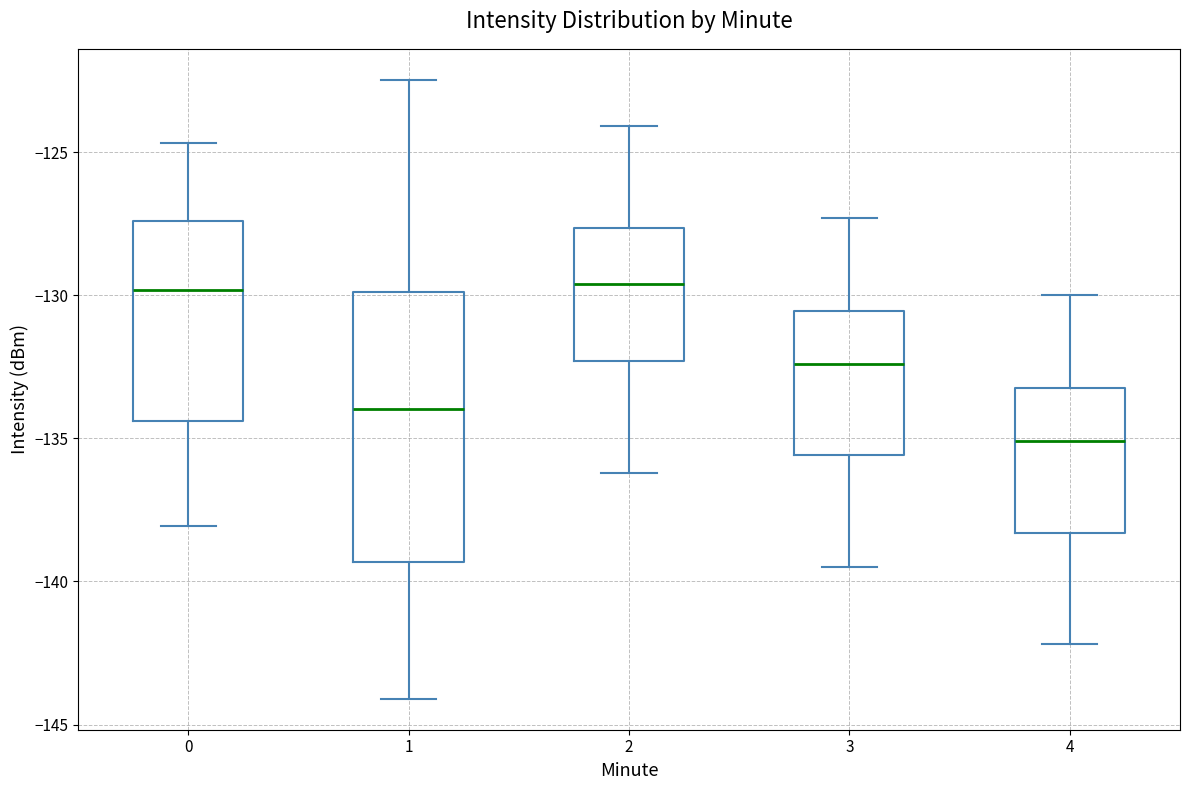

Reading left to right, read every box against the y-axis: the position of its median line, the range the box covers, and the ends of its whiskers. The values are not printed on the chart, so give them approximately, as read against the axis.

0: median -130.0, box -134.5 to -127.5, whiskers -138.0 to -124.5
1: median -134.0, box -139.5 to -130.0, whiskers -144.0 to -122.5
2: median -129.5, box -132.5 to -127.5, whiskers -136.0 to -124.0
3: median -132.5, box -135.5 to -130.5, whiskers -139.5 to -127.5
4: median -135.0, box -138.5 to -133.0, whiskers -142.0 to -130.0